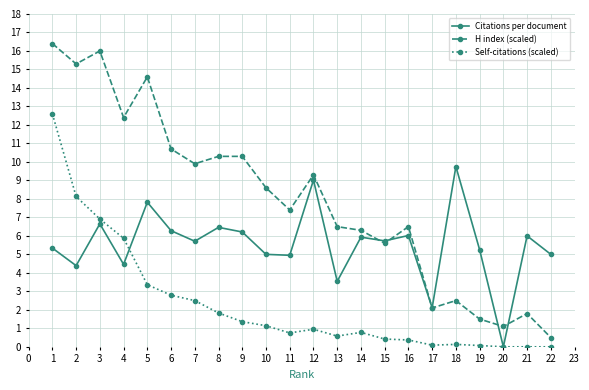

True or false: H index (scaled) and Self-citations (scaled) cross at least once.

False